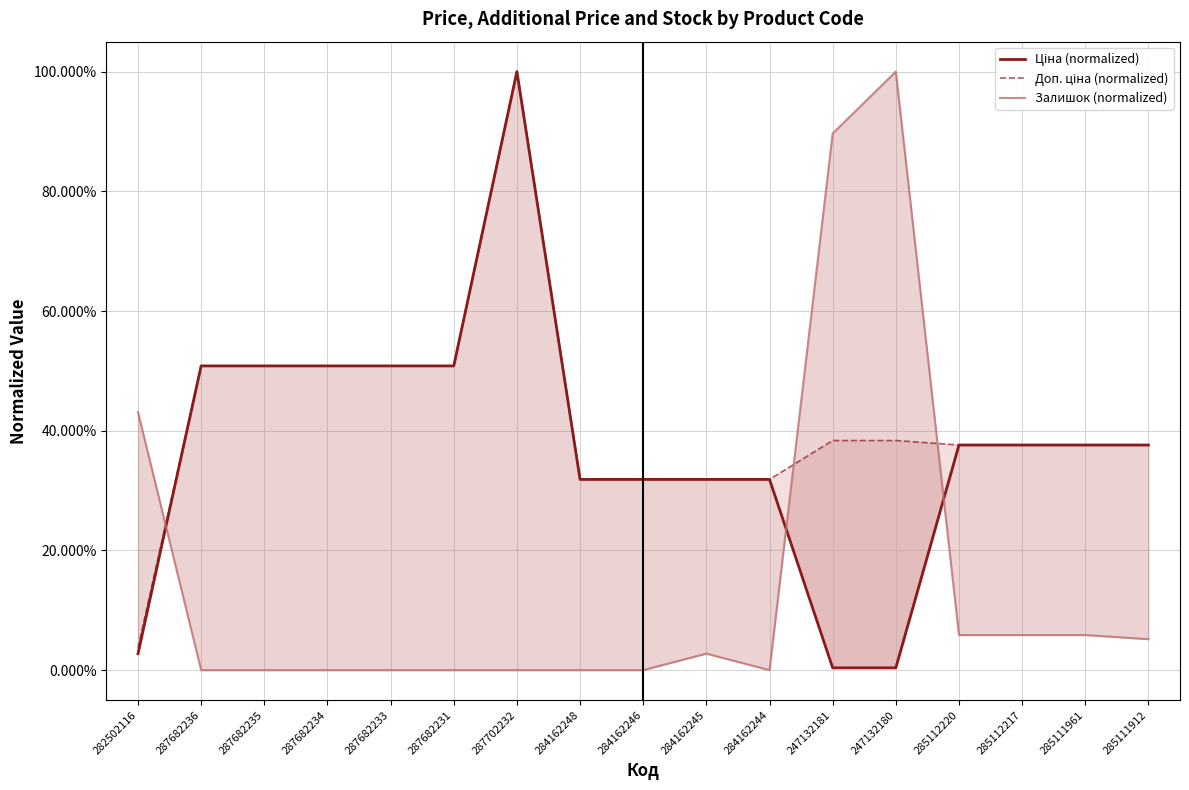

How many lines are shown in the chart?

3